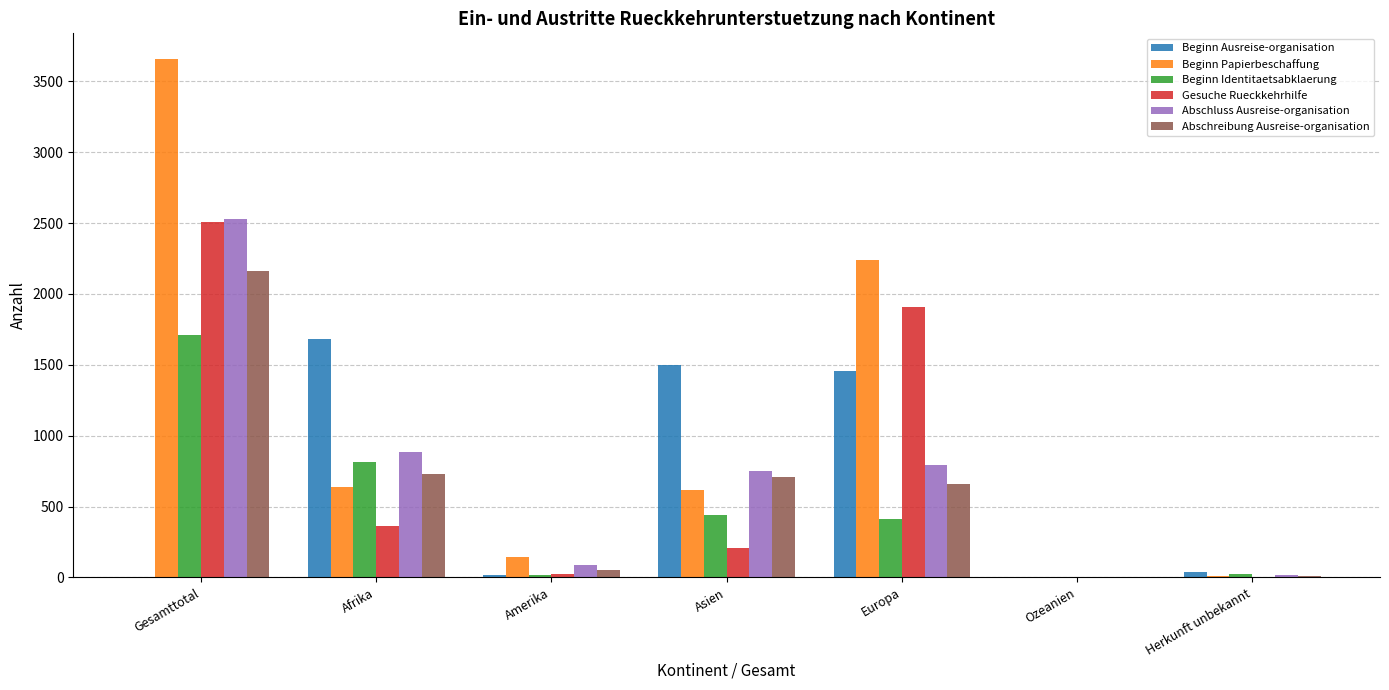

Between Asien and Ozeanien, which series saw the biggest shift?

Beginn Ausreise-organisation